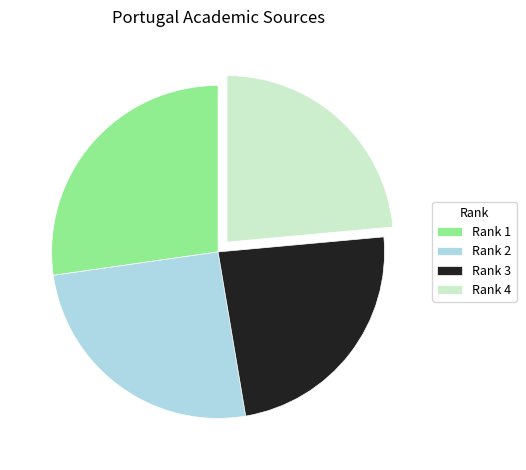

Approximately how many times larger is the value at Rank 1 compared to Rank 2?

1.1